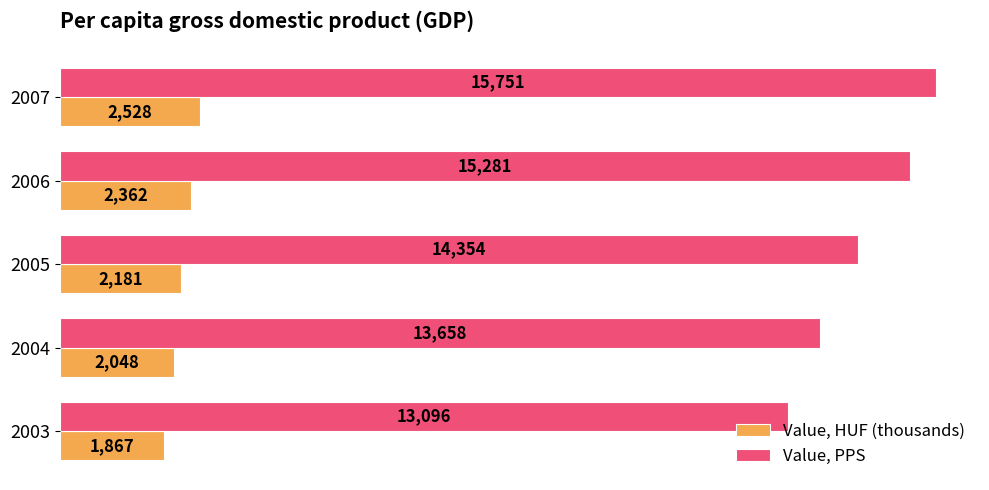

What is the sum of all Value, PPS values?

72140.0